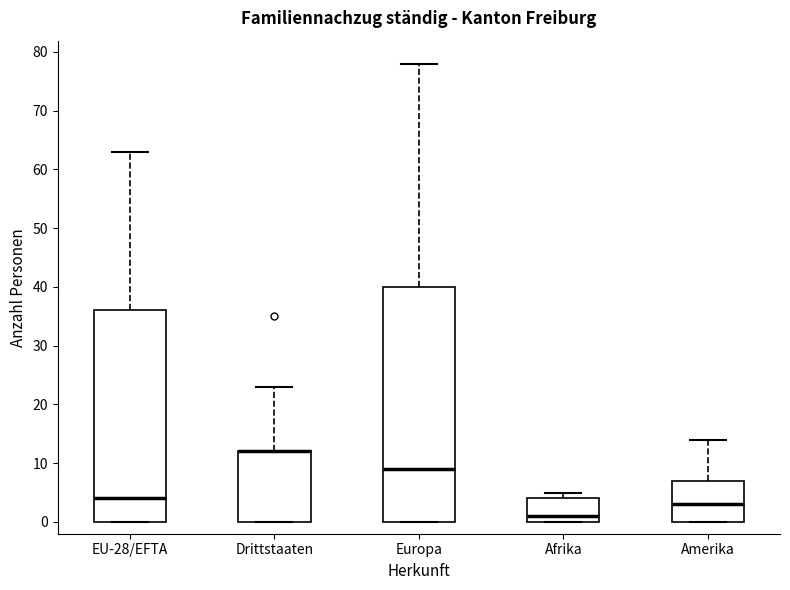

Which box is the tallest, from its lower edge to its upper edge?

Europa